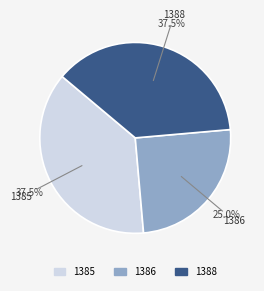

True or false: 1385 accounts for 45% of the total.

False